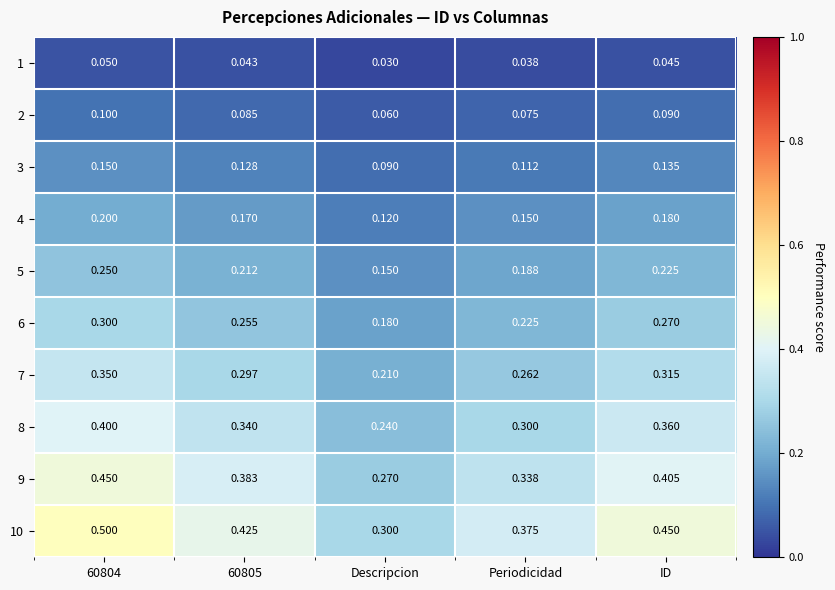

At which label does 5 reach its minimum?

Descripcion